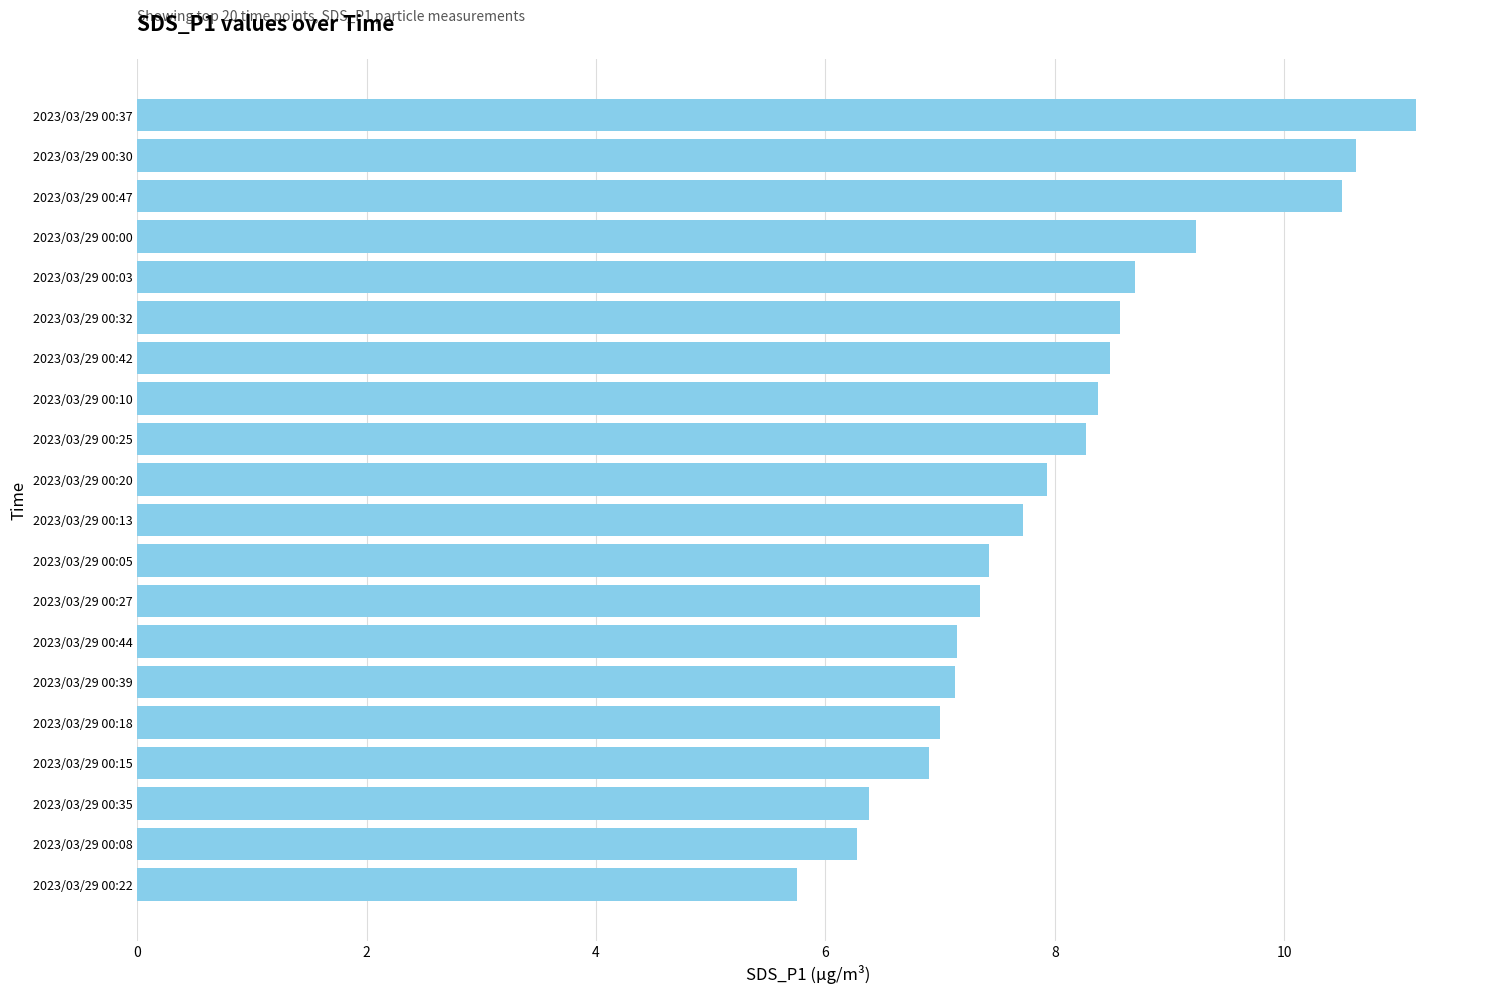

Which label corresponds to the smallest value in the chart?

2023/03/29 00:22